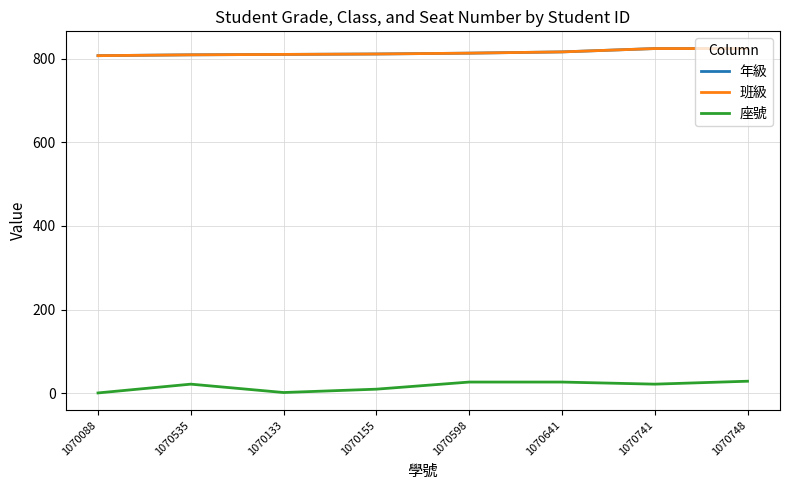

What is the average value of the 班級 series?

814